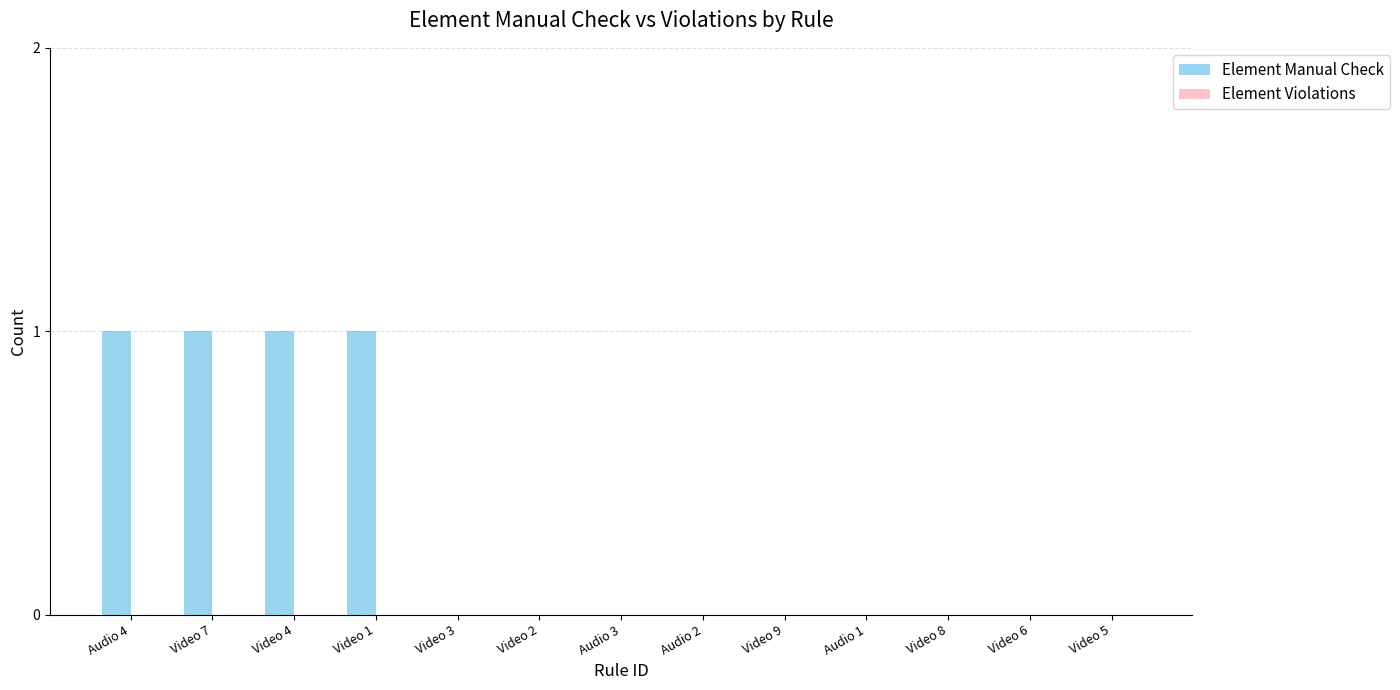

Reading left to right, extract all data points from this chart.

Audio 4=1	Video 7=1	Video 4=1	Video 1=1	Video 3=0	Video 2=0	Audio 3=0	Audio 2=0	Video 9=0	Audio 1=0	Video 8=0	Video 6=0	Video 5=0